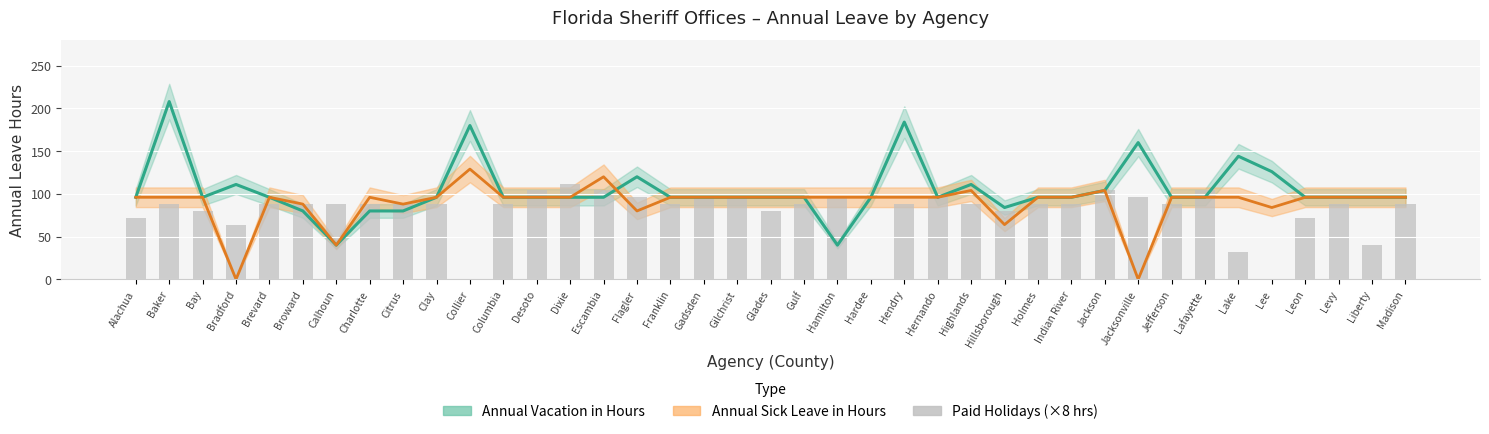

Is it true that the value at Collier is 67?

False